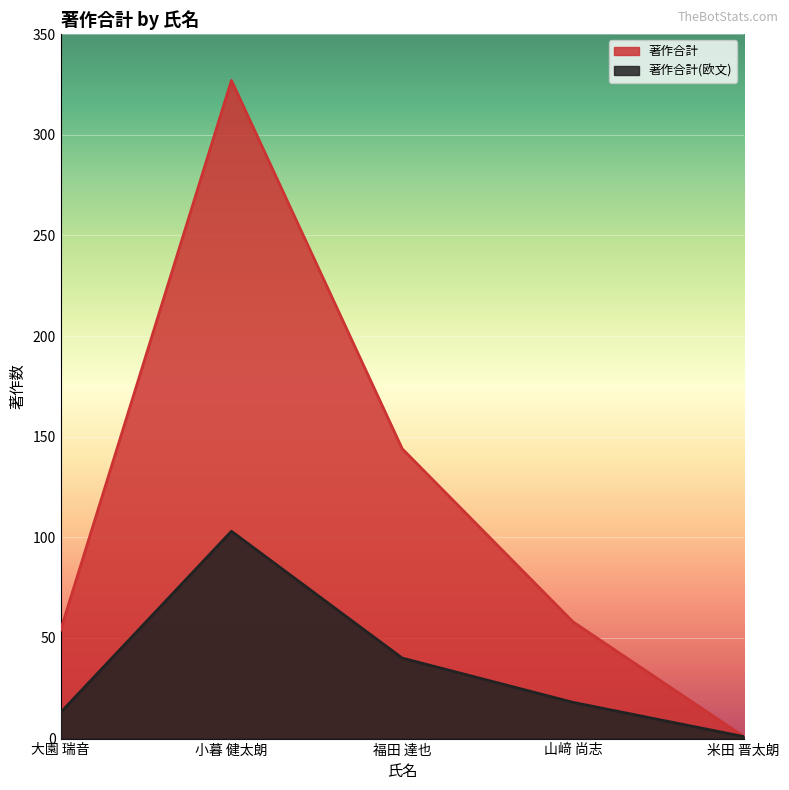

Rank the categories by 著作合計(欧文) value from lowest to highest.

米田 晋太朗, 大園 瑞音, 山﨑 尚志, 福田 達也, 小暮 健太朗